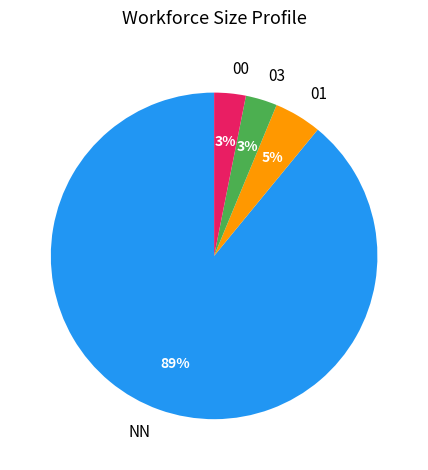

Combined, do 01 and 00 account for over 50%?

No